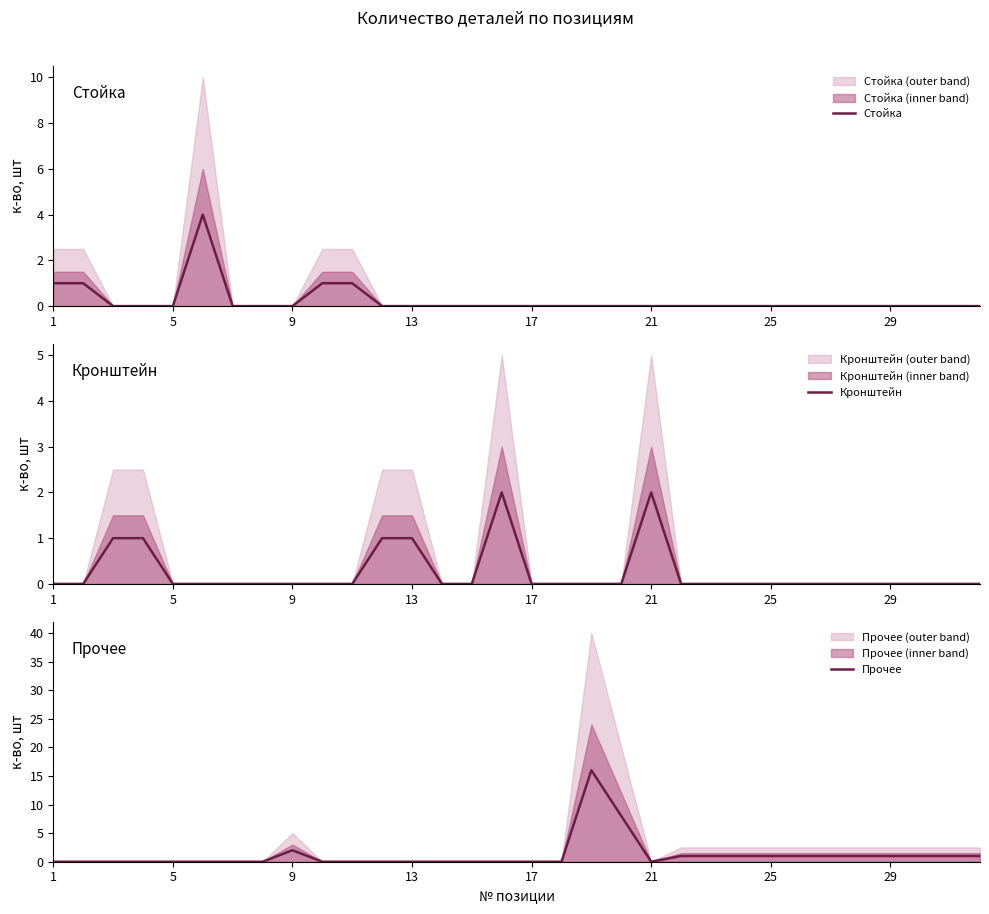

At how many categories does at least one series exceed 13?

1